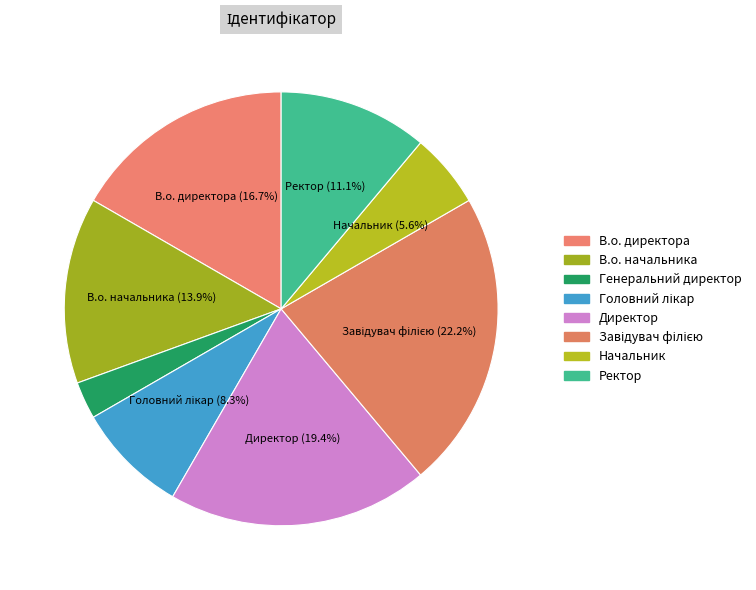

Which category has the smallest portion of the pie?

Генеральний директор